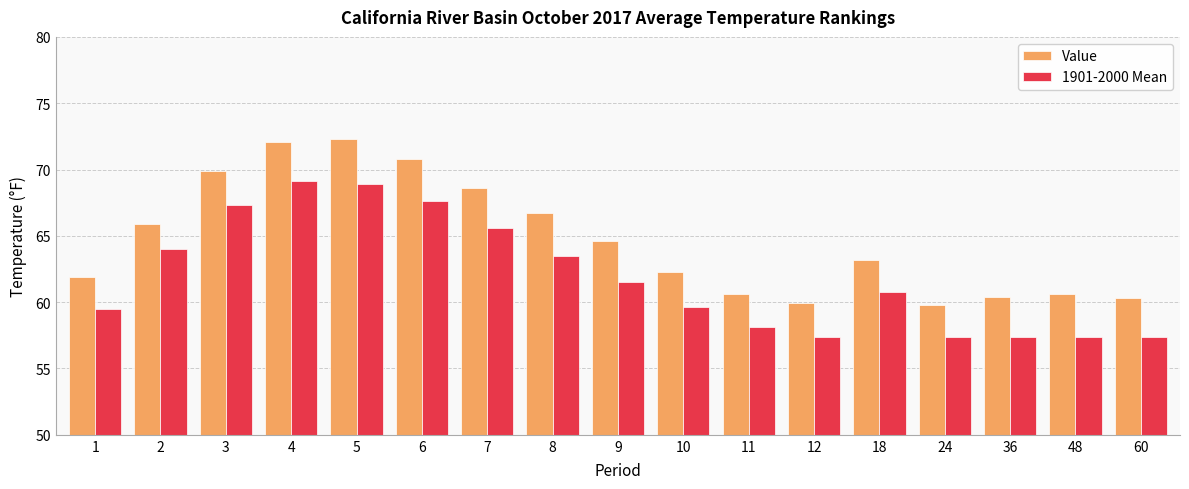

What are all the series names shown in the legend?

Value, 1901-2000 Mean